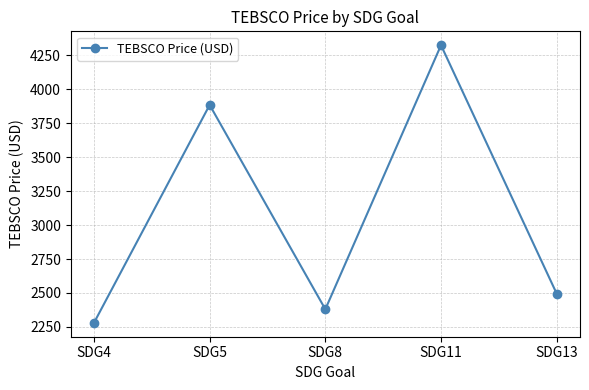

Rank the categories by value from lowest to highest.

SDG4, SDG8, SDG13, SDG5, SDG11